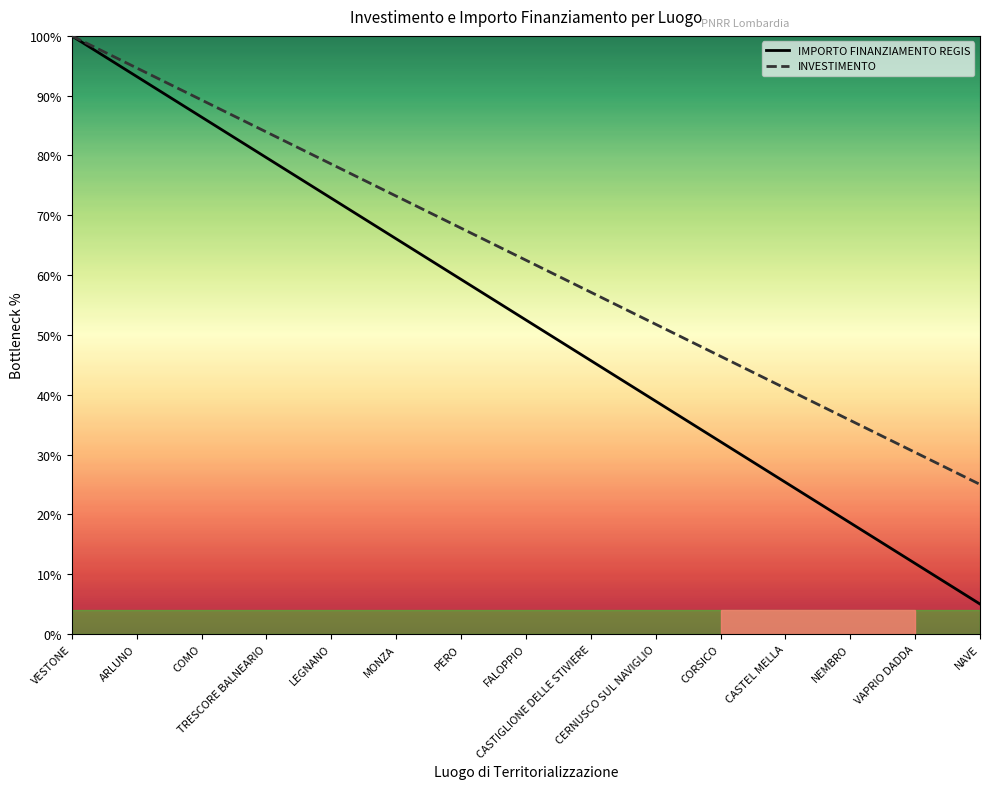

Rank the series by their average value, from highest to lowest.

INVESTIMENTO, IMPORTO FINANZIAMENTO REGIS